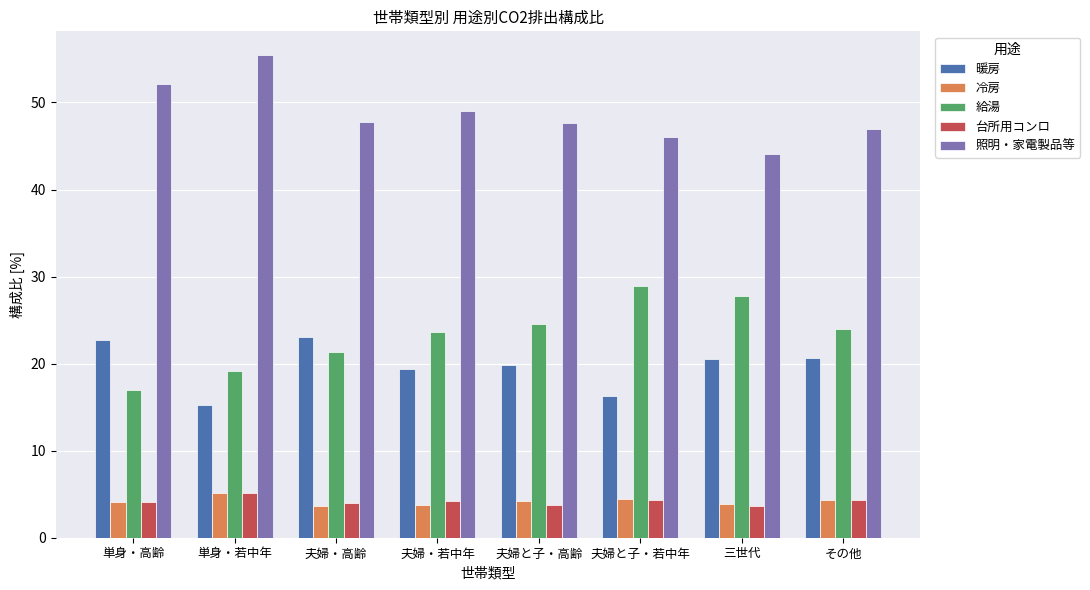

What is the difference between the highest and lowest values at 夫婦と子・高齢?

43.8